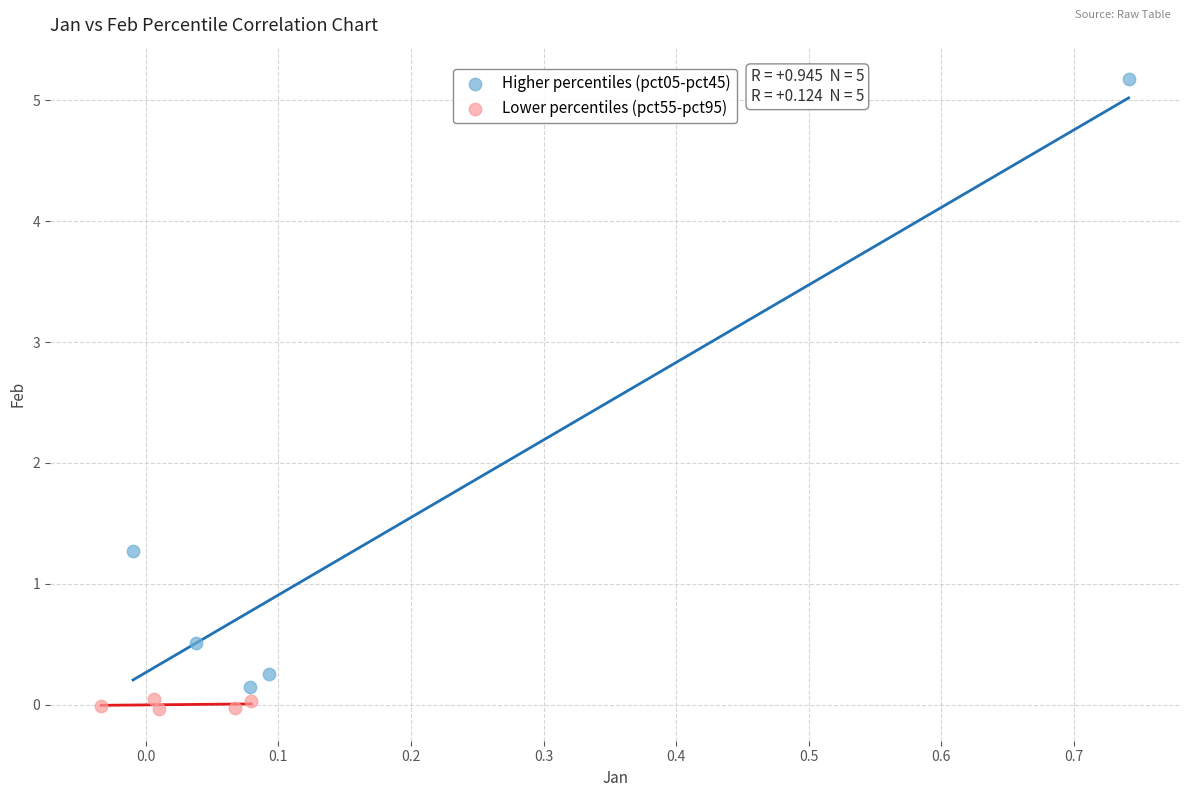

Which series reaches the maximum Y coordinate?

Higher percentiles (pct05-pct45)